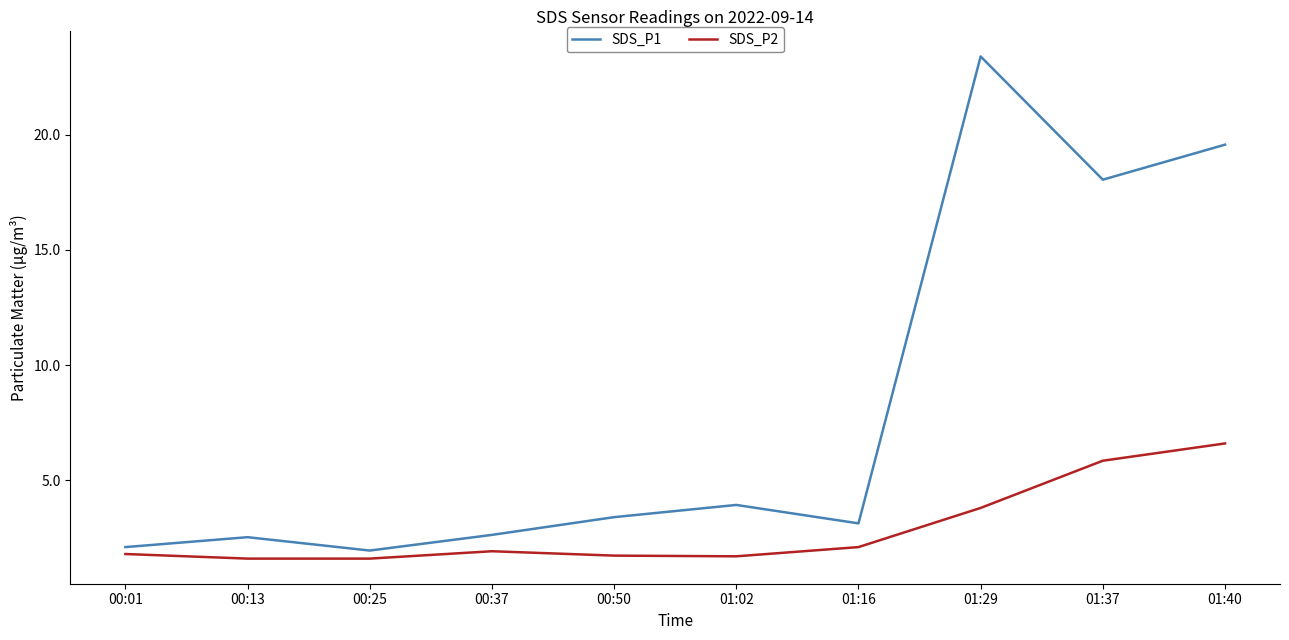

Where is SDS_P1 nearest to the value 12?

01:37